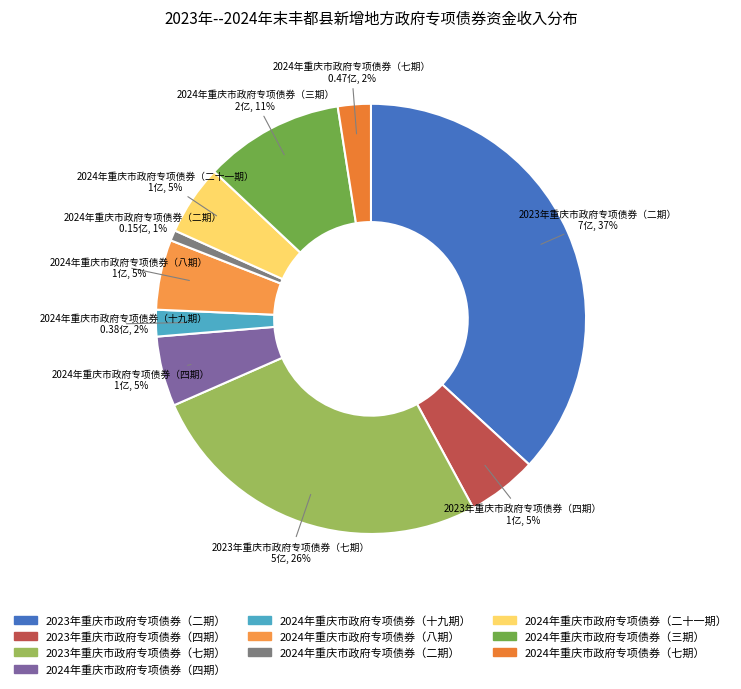

To the nearest percent, what portion does 2023年重庆市政府专项债券（七期） represent?

26%